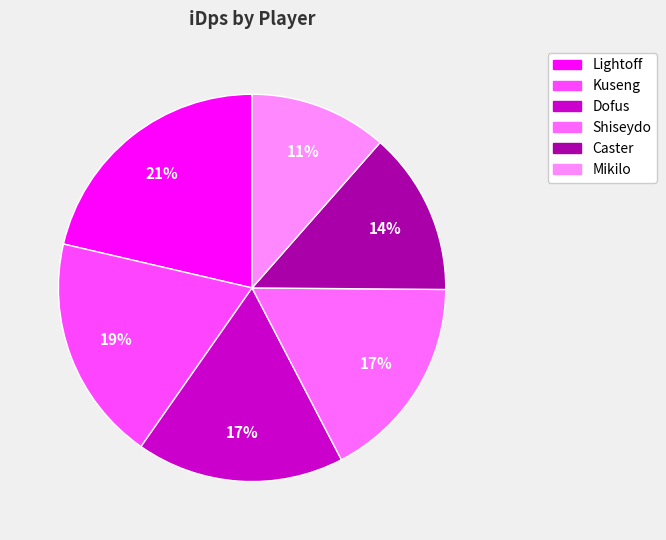

To the nearest percent, what is the difference between the largest and smallest slice percentages?

10%